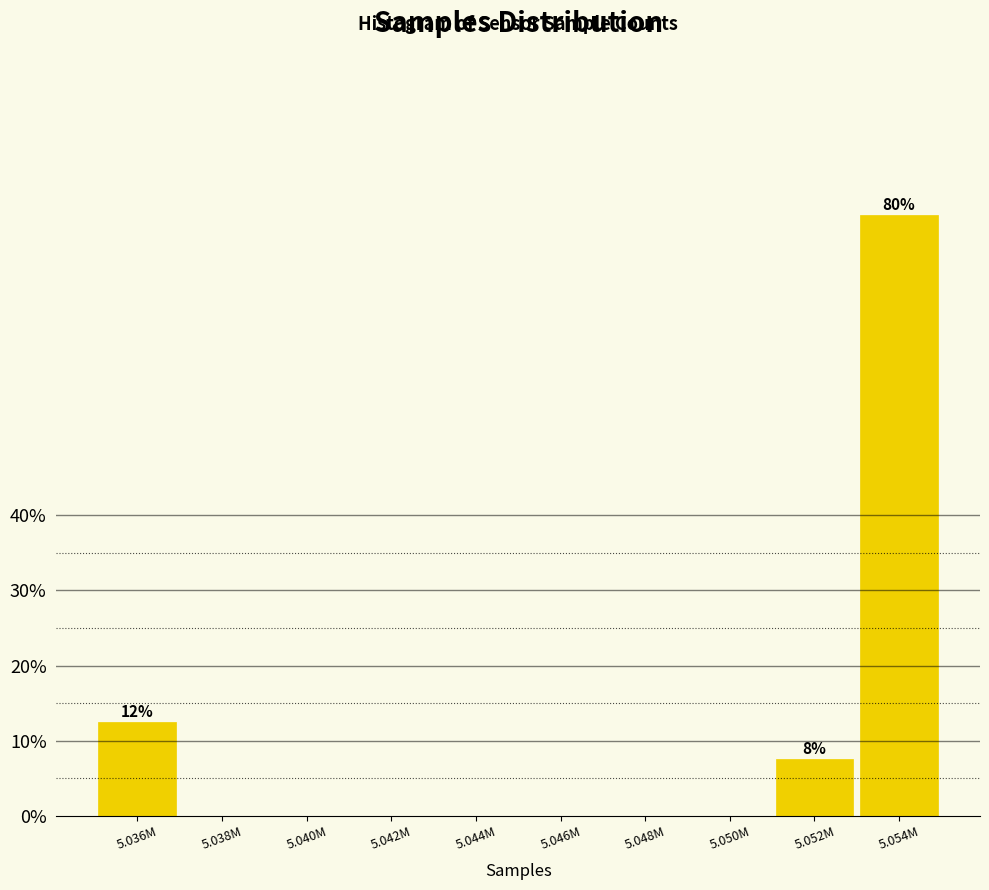

Reading left to right, transcribe all the data shown in this chart.

5.036M=12.5	5.038M=0.0	5.040M=0.0	5.042M=0.0	5.044M=0.0	5.046M=0.0	5.048M=0.0	5.050M=0.0	5.052M=7.5	5.054M=80.0